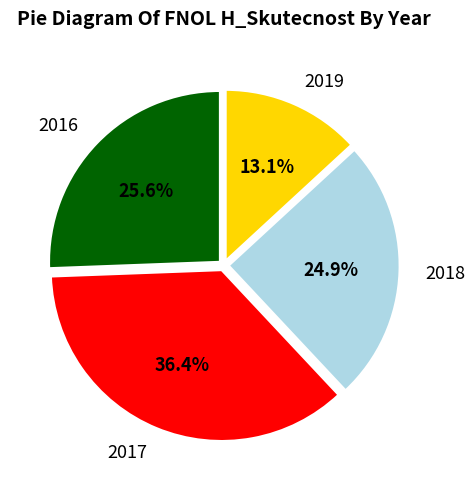

What percentage is the 2016 slice, to the nearest percent?

26%